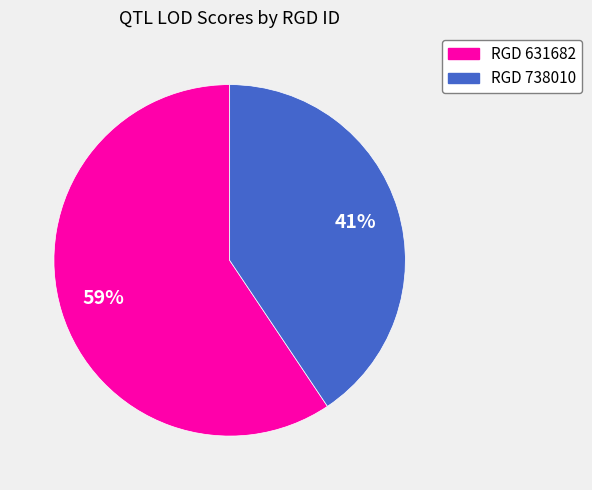

To the nearest percent, what is the average slice percentage?

50%